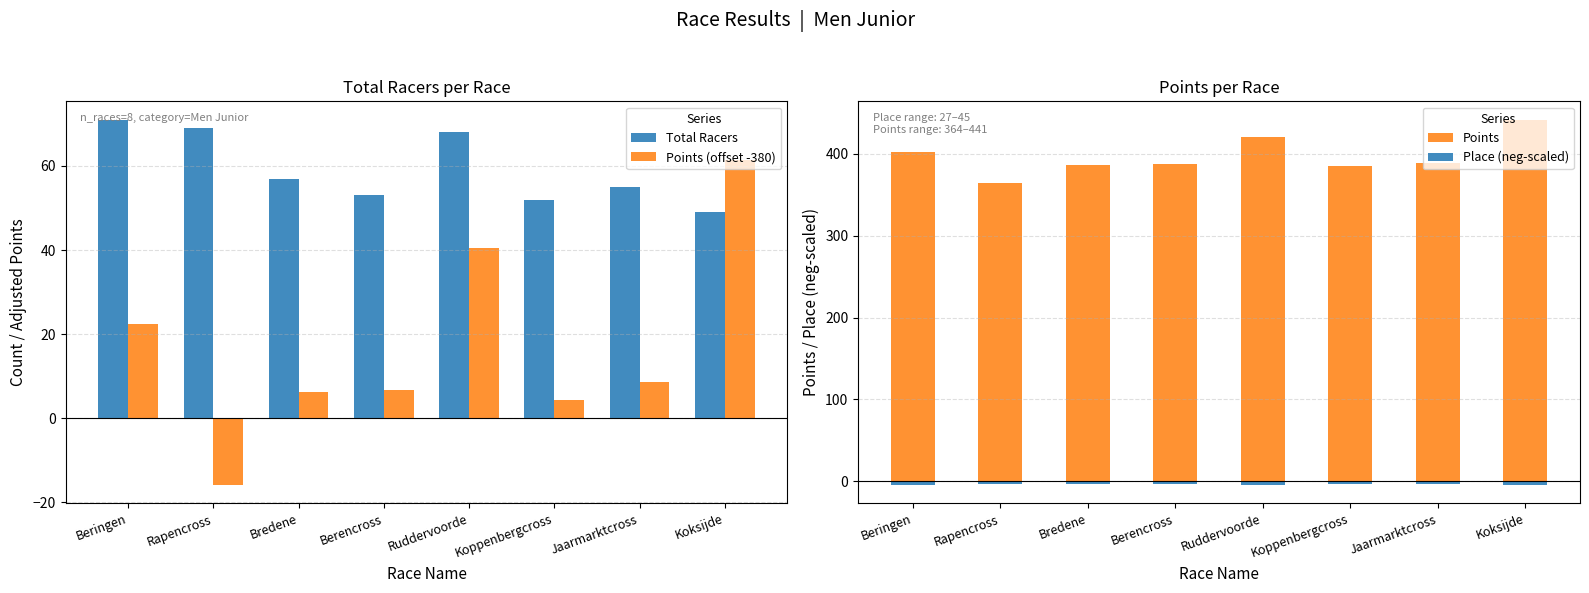

Count the number of data series in this chart.

4